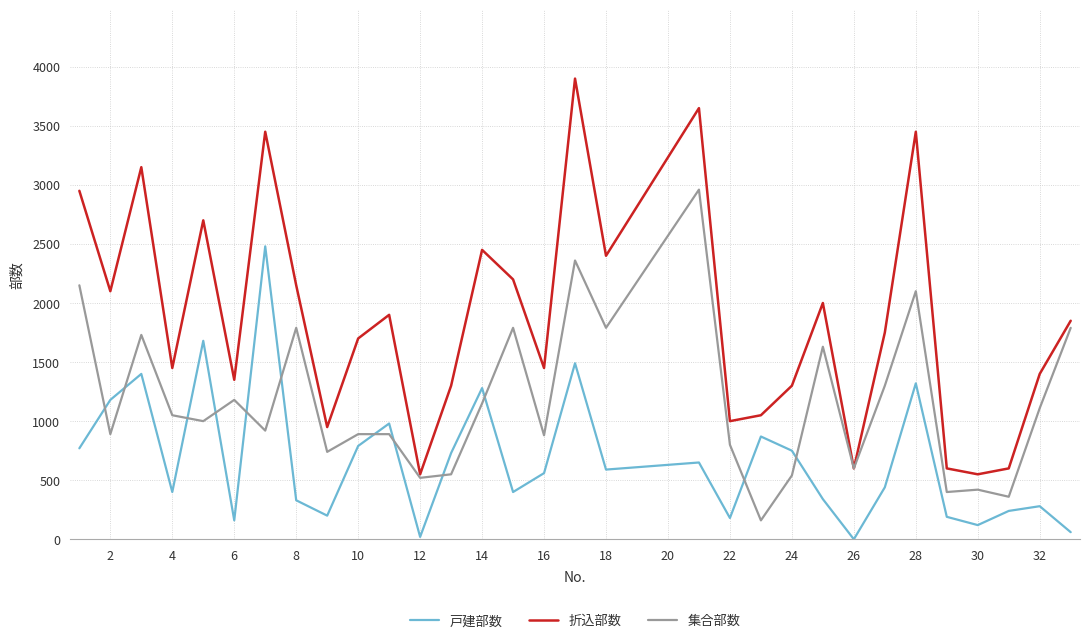

Rank the series by their average value, from highest to lowest.

折込部数, 集合部数, 戸建部数